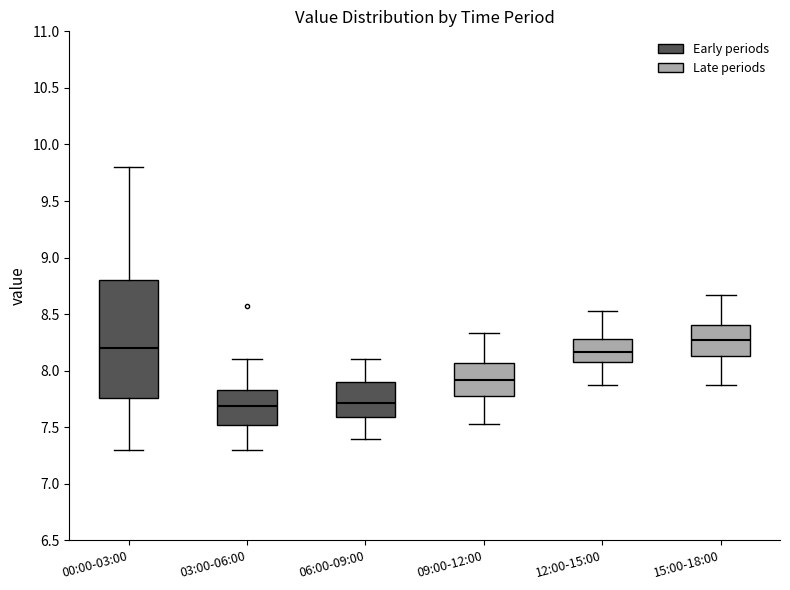

Reading left to right, transcribe this box plot: for each box, give where its median line is, the range the box spans, and where its two whiskers end, as read against the y-axis. The values are not printed on the chart, so give them approximately, as read against the axis.

00:00-03:00: median 8.20, box 7.75 to 8.80, whiskers 7.30 to 9.80
03:00-06:00: median 7.70, box 7.50 to 7.85, whiskers 7.30 to 8.10
06:00-09:00: median 7.70, box 7.60 to 7.90, whiskers 7.40 to 8.10
09:00-12:00: median 7.90, box 7.80 to 8.05, whiskers 7.55 to 8.35
12:00-15:00: median 8.15, box 8.10 to 8.30, whiskers 7.85 to 8.55
15:00-18:00: median 8.25, box 8.15 to 8.40, whiskers 7.85 to 8.65